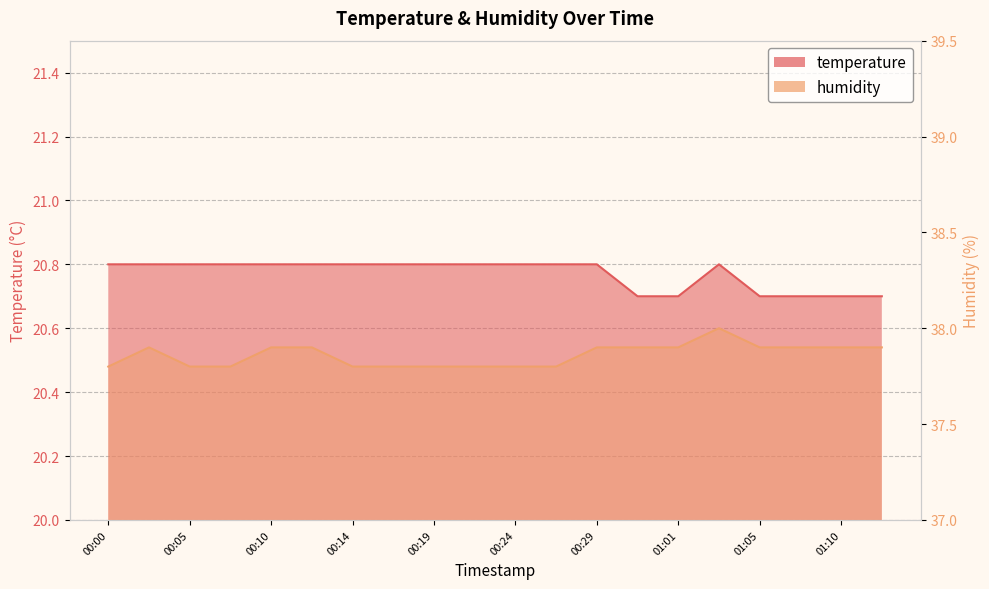

Which category has the highest value across all series?

01:03